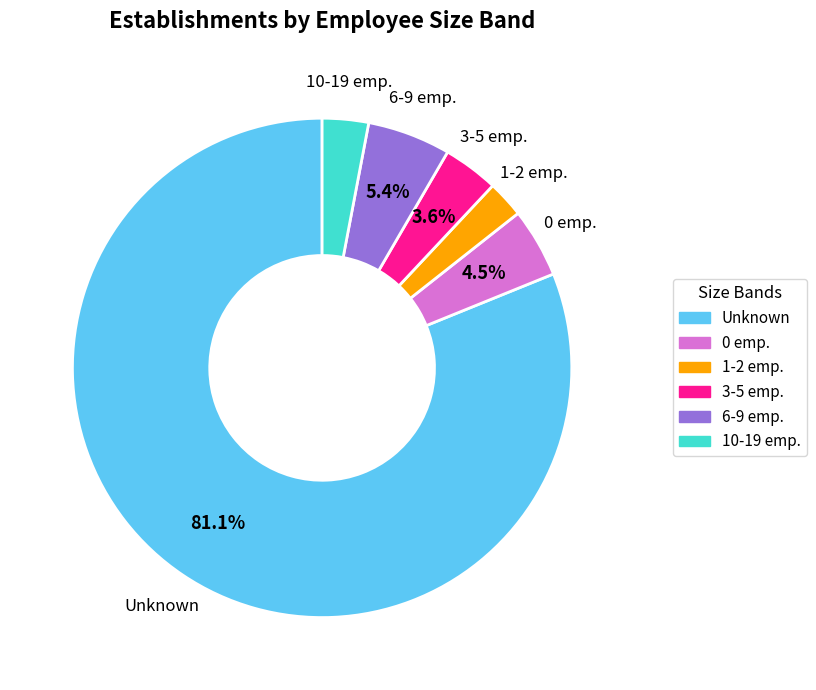

Approximately how many times larger is the value at 1-2 emp. compared to 0 emp.?

0.5